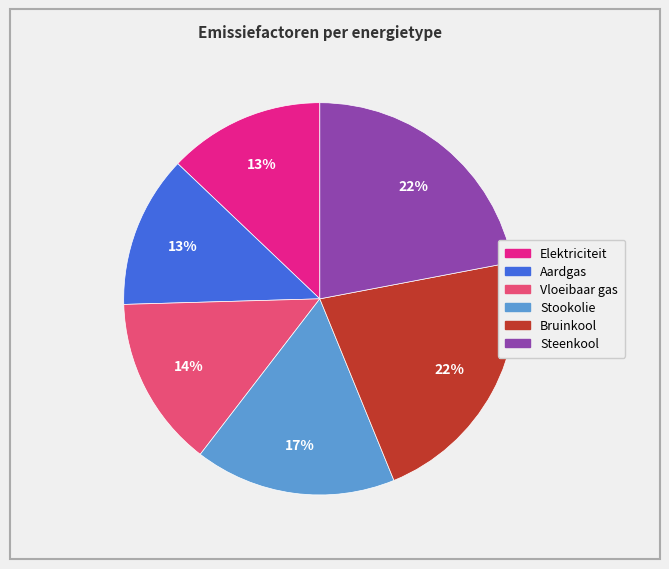

To the nearest percent, what portion does Elektriciteit represent?

13%